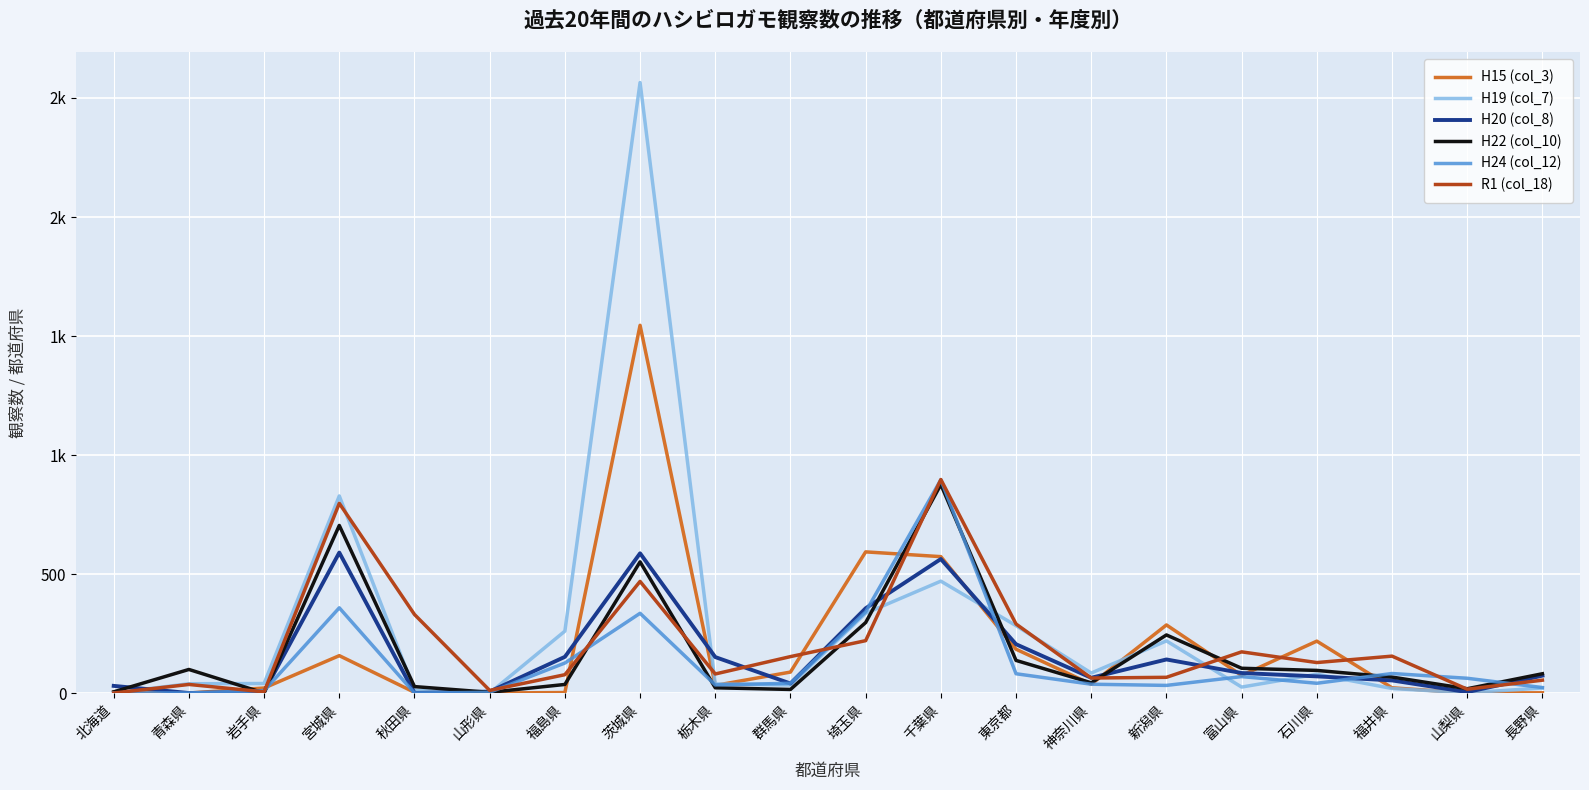

Is this an area chart (filled region under the line)?

No